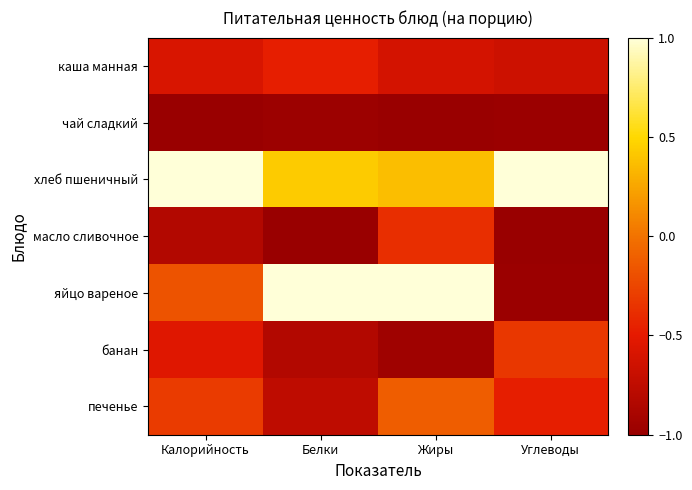

Reading right to left, what are all the values shown in this chart?

каша манная: Углеводы=-0.7	Жиры=-0.6	Белки=-0.5	Калорийность=-0.6
чай сладкий: Углеводы=-1.0	Жиры=-1.0	Белки=-1.0	Калорийность=-1.0
хлеб пшеничный: Углеводы=1.0	Жиры=0.4	Белки=0.4	Калорийность=1.0
масло сливочное: Углеводы=-1.0	Жиры=-0.4	Белки=-1.0	Калорийность=-0.8
яйцо вареное: Углеводы=-1.0	Жиры=1.0	Белки=1.0	Калорийность=-0.2
банан: Углеводы=-0.3	Жиры=-1.0	Белки=-0.8	Калорийность=-0.5
печенье: Углеводы=-0.5	Жиры=-0.1	Белки=-0.8	Калорийность=-0.3